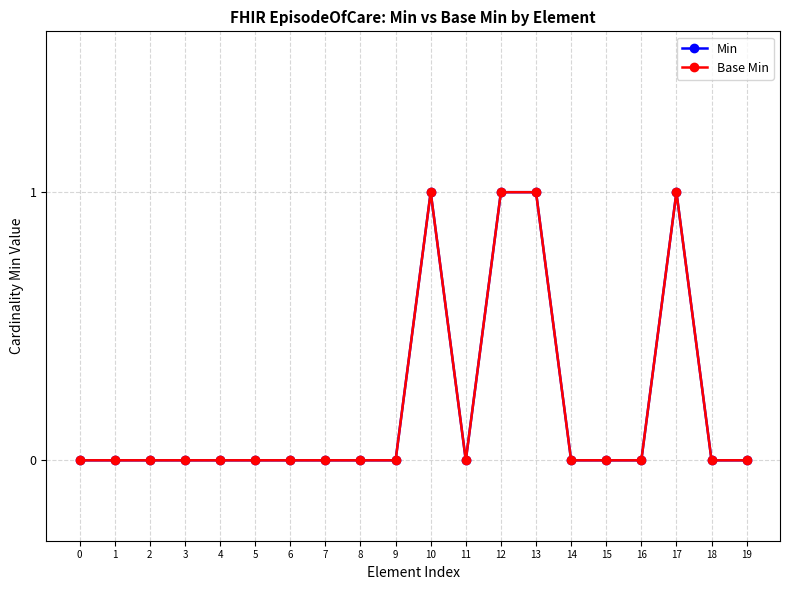

True or false: Base Min has a value of 2 at 17.

False